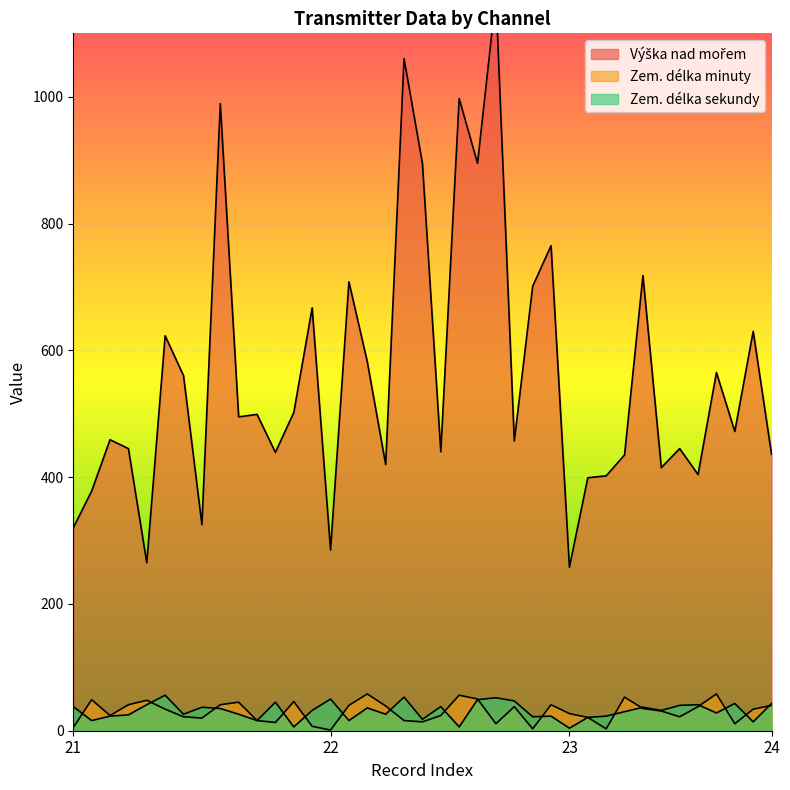

Reading left to right, transcribe all the data shown in this chart.

Výška nad mořem: 320	378	459	445	265	623	560	325	989	495	499	439	502	667	285	708	582	420	1060	895	440	997	895	1159	457	701	765	258	399	402	435	718	415	445	404	565	472	630	436
Zem. délka minuty: 5	49	24	41	48	34	22	20	41	45	16	13	46	7	1	40	58	39	16	14	24	56	50	11	38	3	41	27	21	3	53	35	31	22	38	58	11	34	40
Zem. délka sekundy: 38	16	23	25	41	56	26	37	35	26	16	45	6	32	50	16	36	26	53	18	38	6	49	52	47	22	23	4	21	23	30	37	32	40	41	28	43	14	43